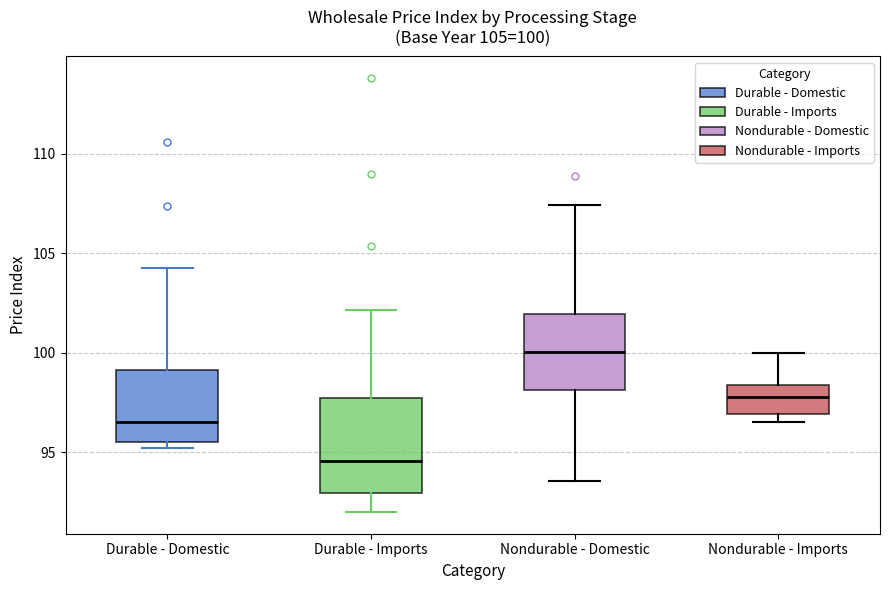

Which box's median line is the lowest?

Durable - Imports